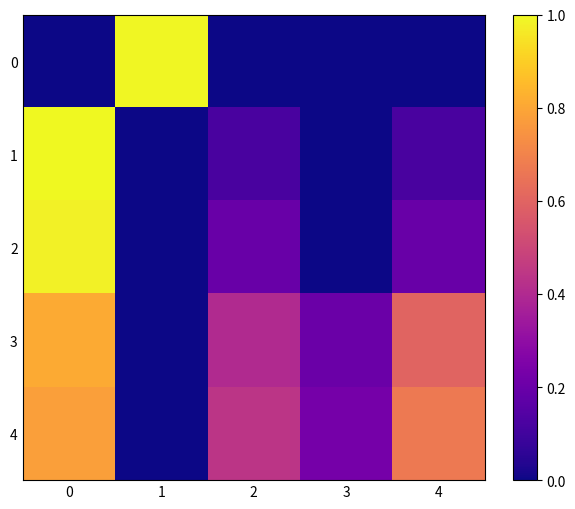

What is the maximum value shown in the chart?

1.0